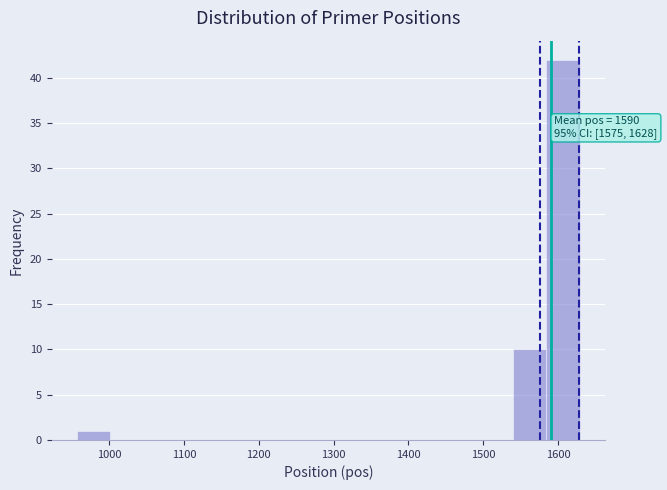

Which range on the x-axis has the tallest bar?

1580 to 1630